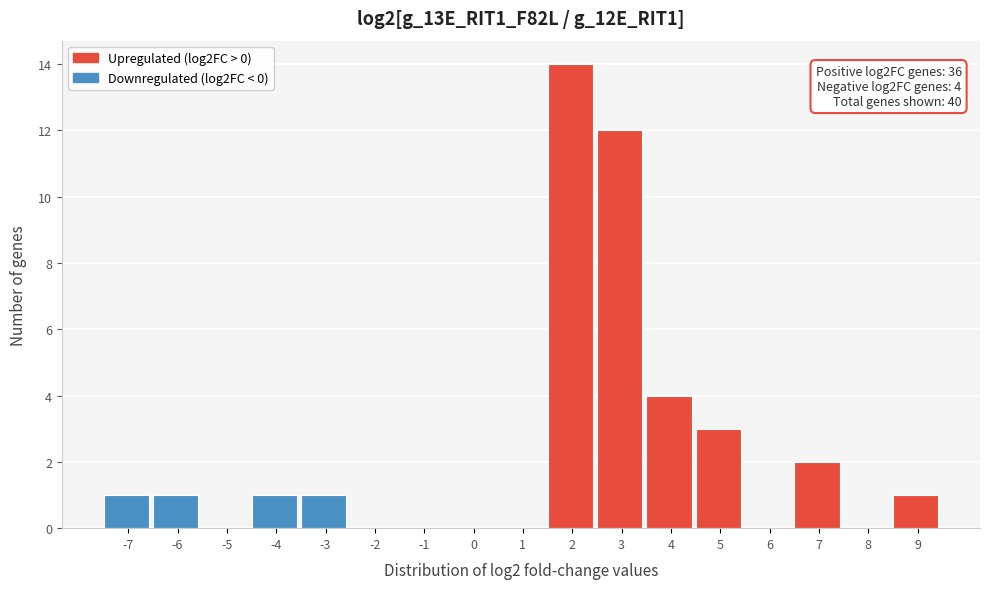

Reading left to right, list all the values displayed in this chart.

-7=1	-6=1	-5=0	-4=1	-3=1	-2=0	-1=0	0=0	1=0	2=14	3=12	4=4	5=3	6=0	7=2	8=0	9=1